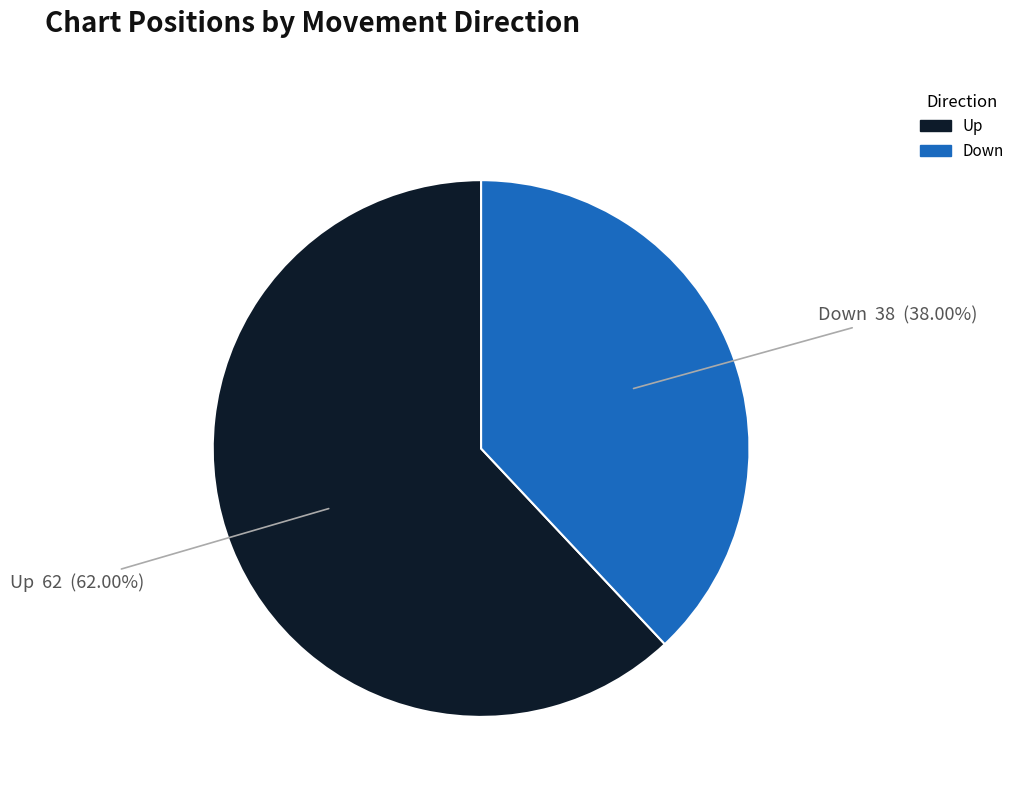

Does any single category account for the majority?

Yes